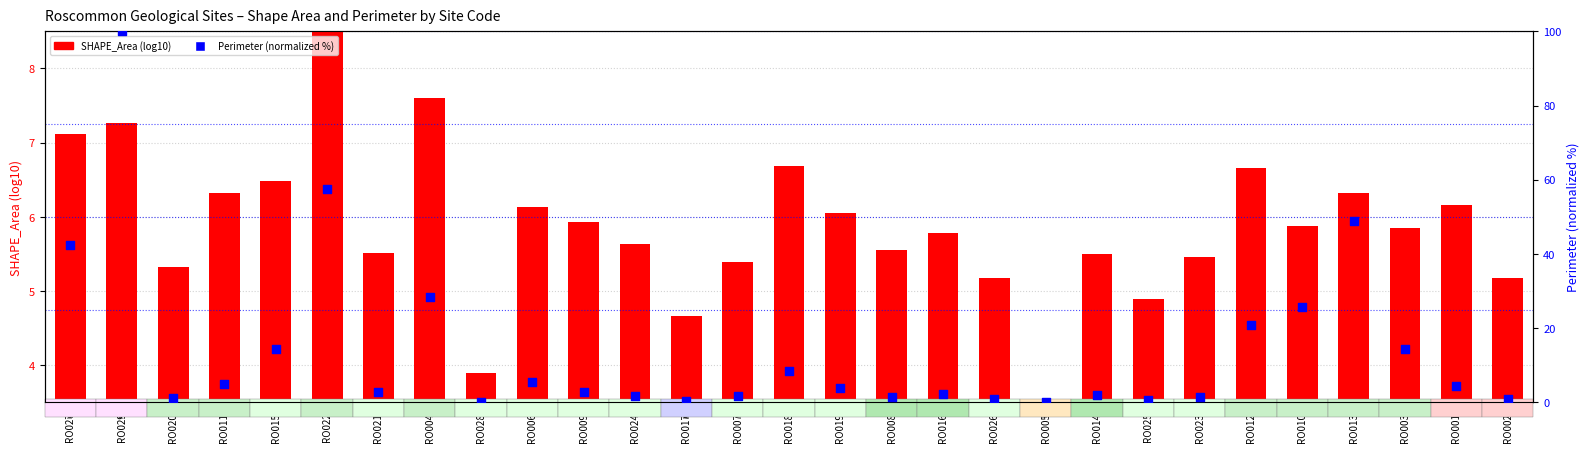

Which series has the largest Y range (max minus min)?

Perimeter (normalized %)